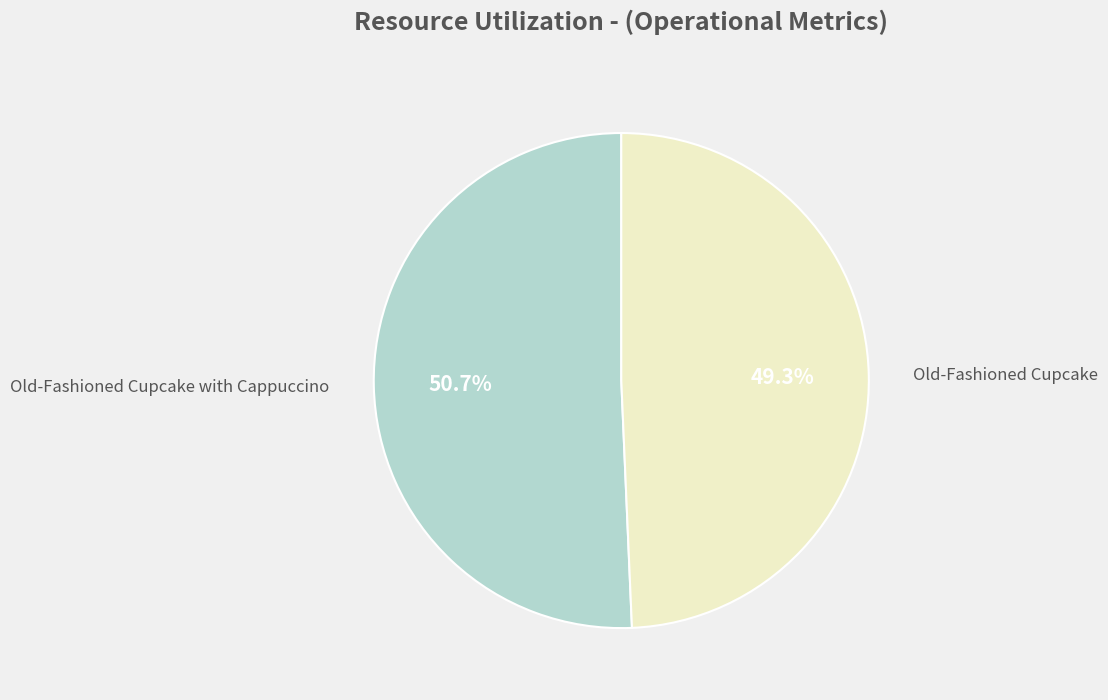

Is there a majority slice in this chart?

Yes